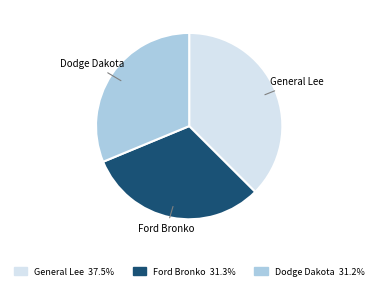

Count the number of slices in the pie.

3